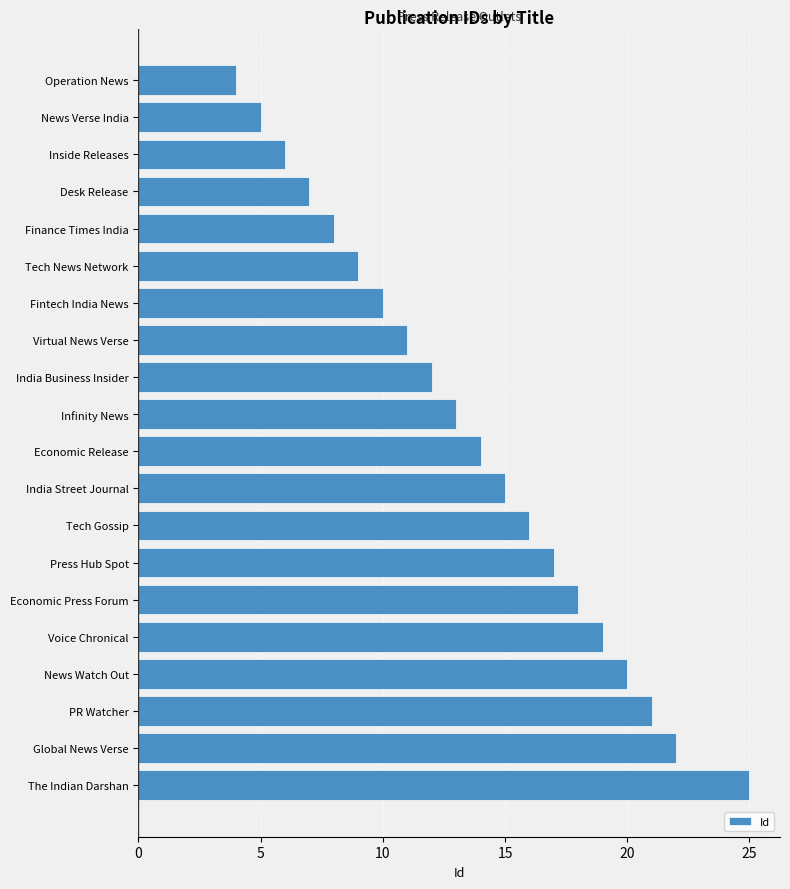

Approximately how many times larger is the value at Economic Press Forum compared to Global News Verse?

0.8